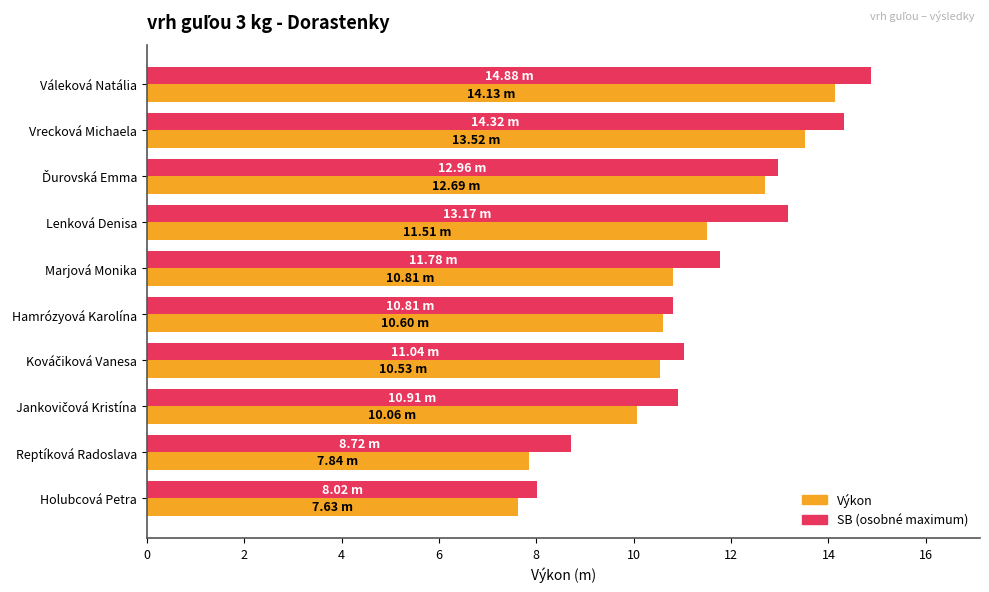

At which category is the sum across all series the highest?

Váleková Natália